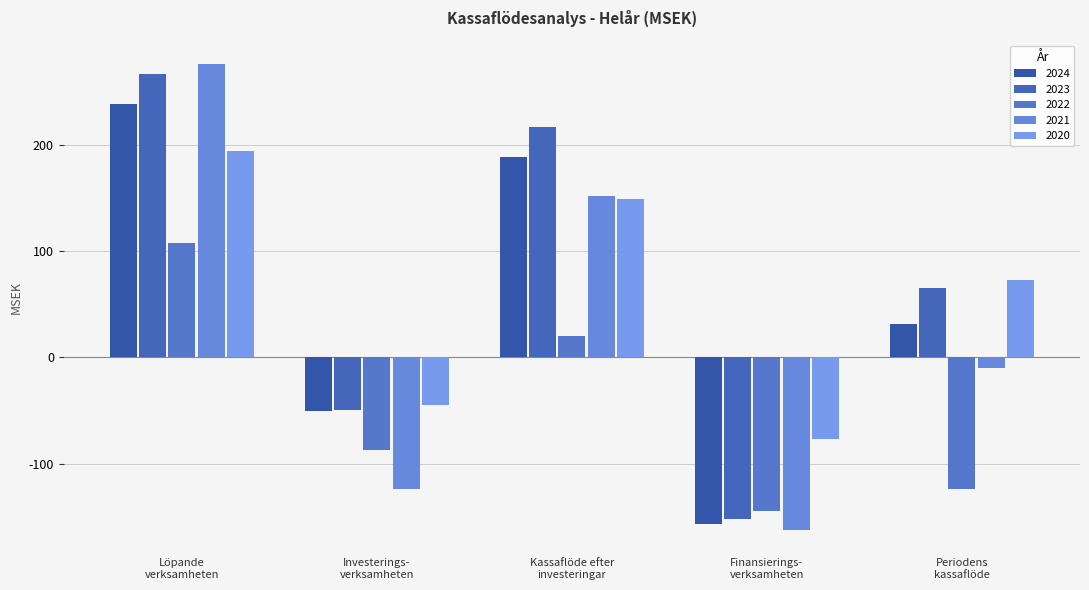

How many data points does each series have?

5